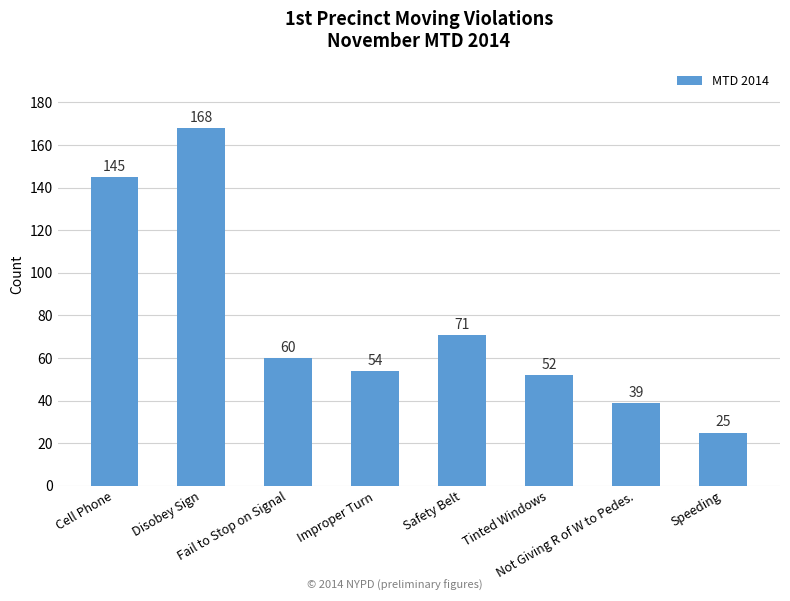

What is the maximum value shown in the chart?

168